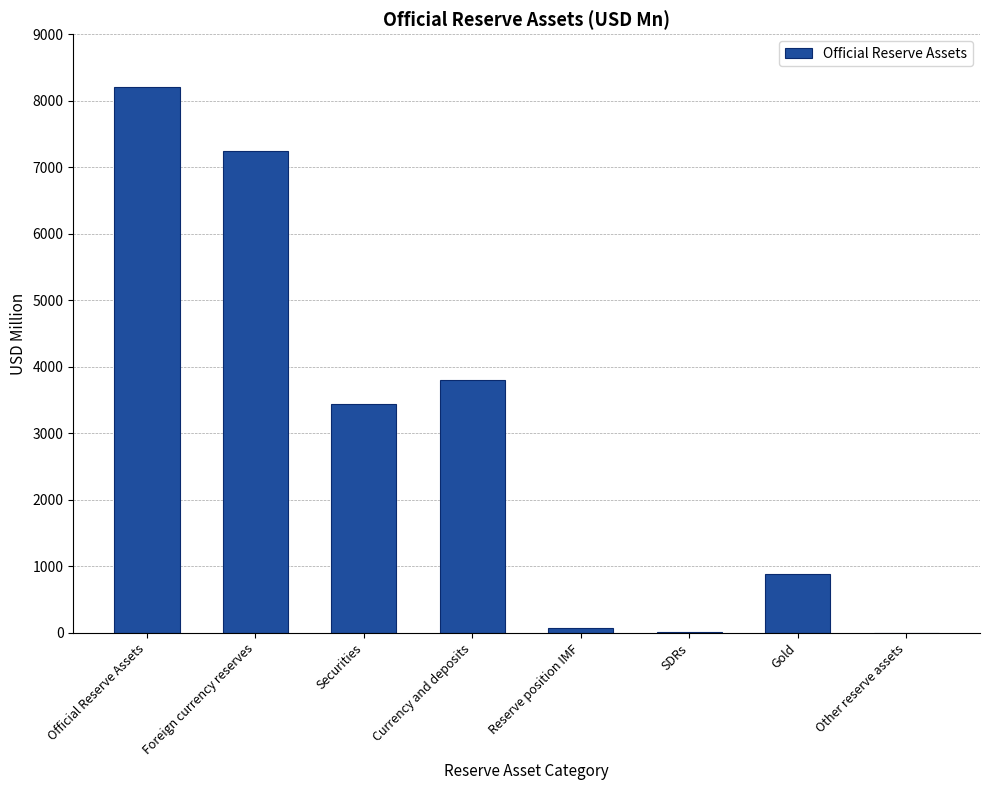

What is the difference between the values at SDRs and Gold?

883.5